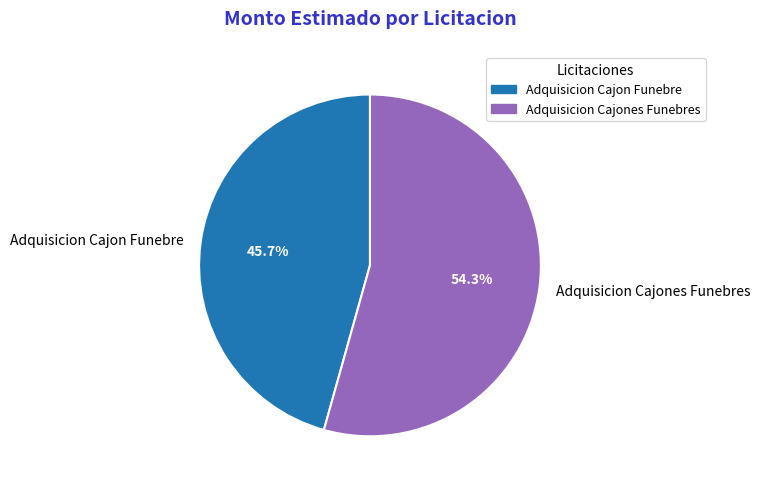

How much of the chart is everything except Adquisicion Cajon Funebre?

54.3%